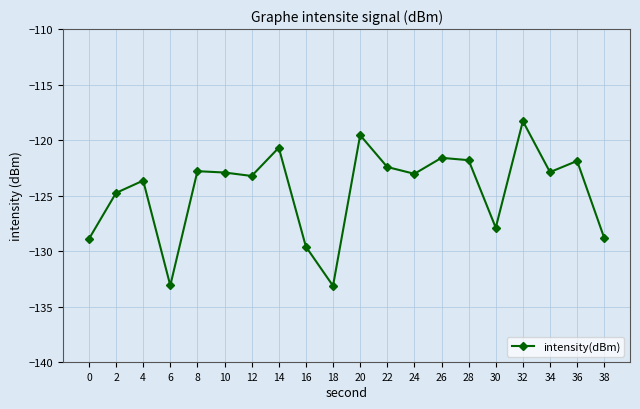

At which label does the data first exceed -122?

14